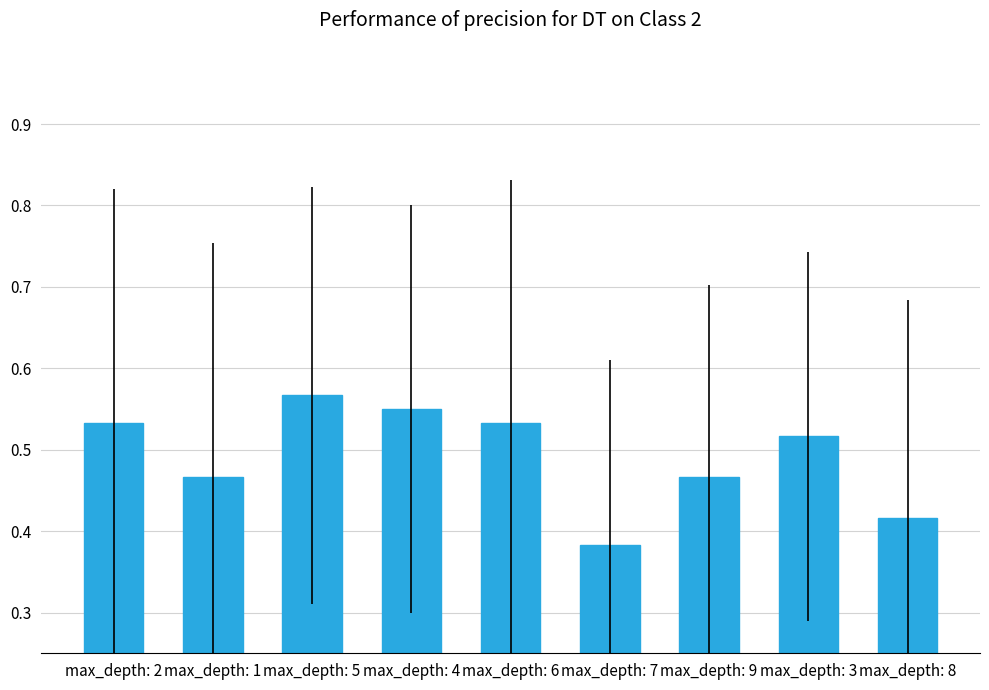

What is the label of the 7th bar from the left?

max_depth: 9